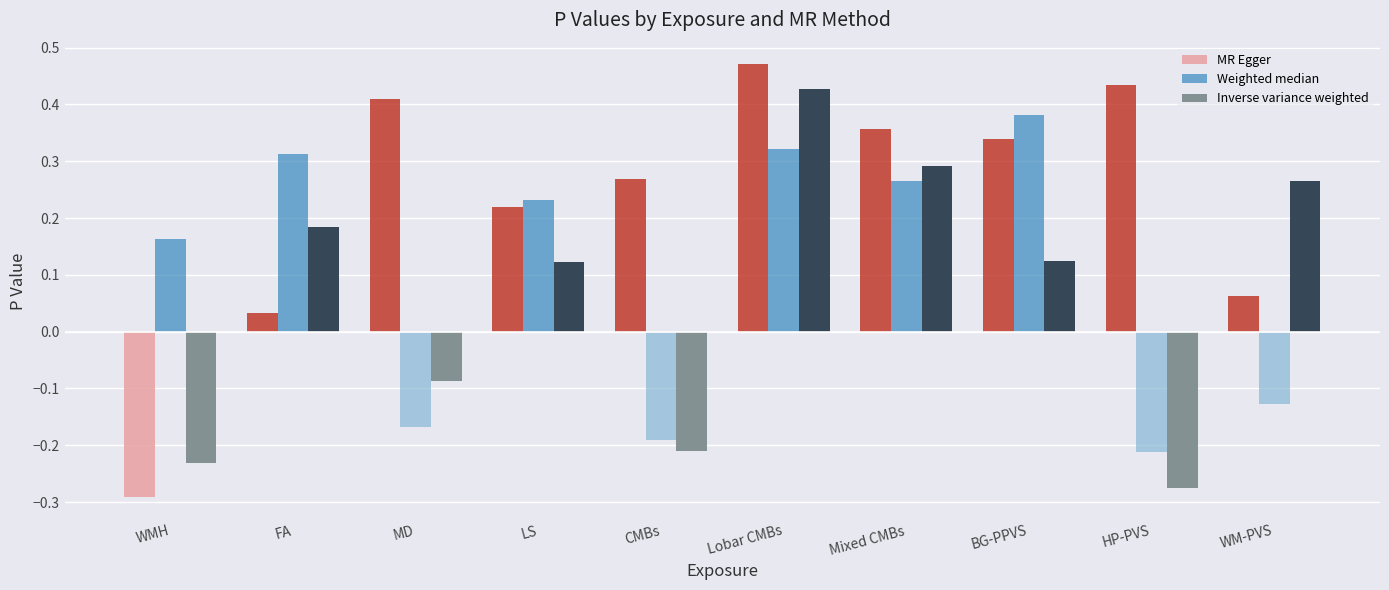

How many bars are there in each group?

3